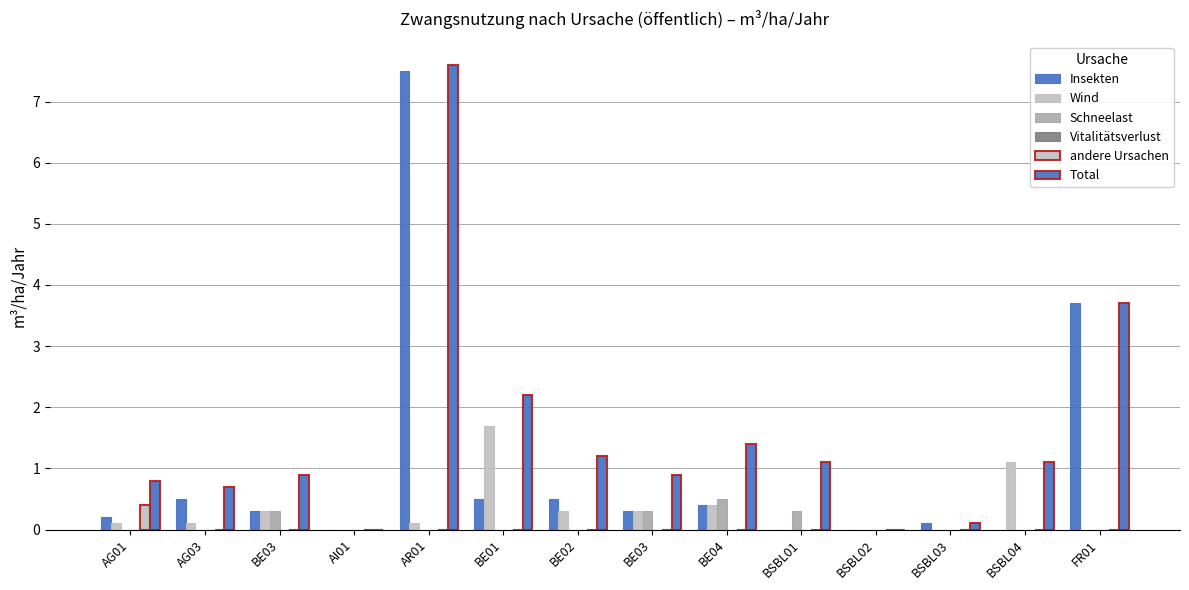

Reading left to right, what are all the values shown in this chart?

Insekten: AG01=0.2	AG03=0.5	BE03=0.3	AI01=0.0	AR01=7.5	BE01=0.5	BE02=0.5	BE03=0.3	BE04=0.4	BSBL01=0.0	BSBL02=0.0	BSBL03=0.1	BSBL04=0.0	FR01=3.7
Wind: AG01=0.1	AG03=0.1	BE03=0.3	AI01=0.0	AR01=0.1	BE01=1.7	BE02=0.3	BE03=0.3	BE04=0.4	BSBL01=0.0	BSBL02=0.0	BSBL03=0.0	BSBL04=1.1	FR01=0.0
Schneelast: AG01=0.0	AG03=0.0	BE03=0.3	AI01=0.0	AR01=0.0	BE01=0.0	BE02=0.0	BE03=0.3	BE04=0.5	BSBL01=0.3	BSBL02=0.0	BSBL03=0.0	BSBL04=0.0	FR01=0.0
Vitalitätsverlust: AG01=0.0	AG03=0.0	BE03=0.0	AI01=0.0	AR01=0.0	BE01=0.0	BE02=0.0	BE03=0.0	BE04=0.0	BSBL01=0.0	BSBL02=0.0	BSBL03=0.0	BSBL04=0.0	FR01=0.0
andere Ursachen: AG01=0.4	AG03=0.0	BE03=0.0	AI01=0.0	AR01=0.0	BE01=0.0	BE02=0.0	BE03=0.0	BE04=0.0	BSBL01=0.0	BSBL02=0.0	BSBL03=0.0	BSBL04=0.0	FR01=0.0
Total: AG01=0.8	AG03=0.7	BE03=0.9	AI01=0.0	AR01=7.6	BE01=2.2	BE02=1.2	BE03=0.9	BE04=1.4	BSBL01=1.1	BSBL02=0.0	BSBL03=0.1	BSBL04=1.1	FR01=3.7